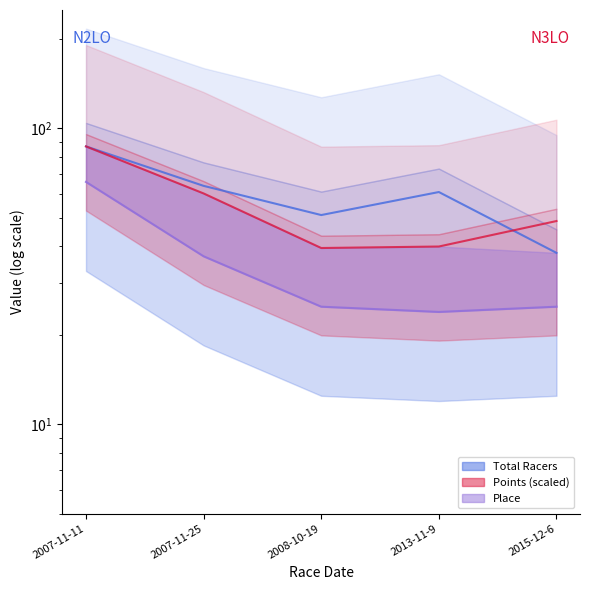

What is the sum of the Points values at 2013-11-9 and 2008-10-19?

79.4